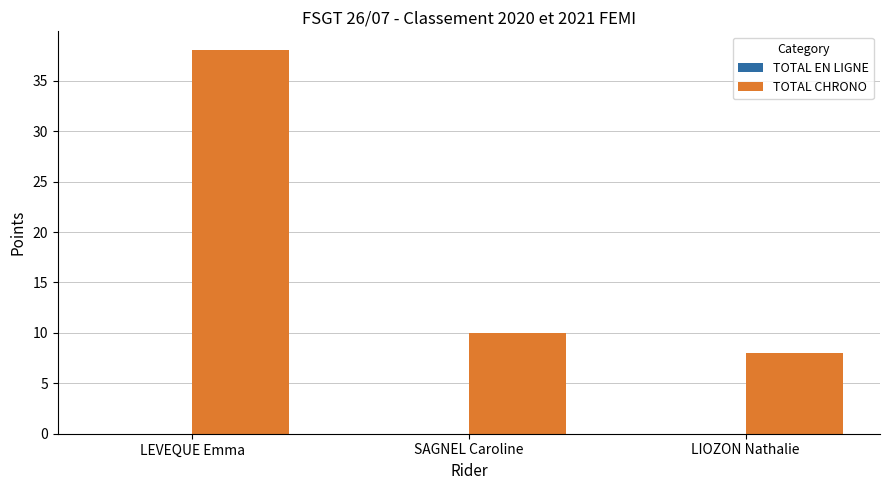

What is the difference between the maximum and minimum values?

30